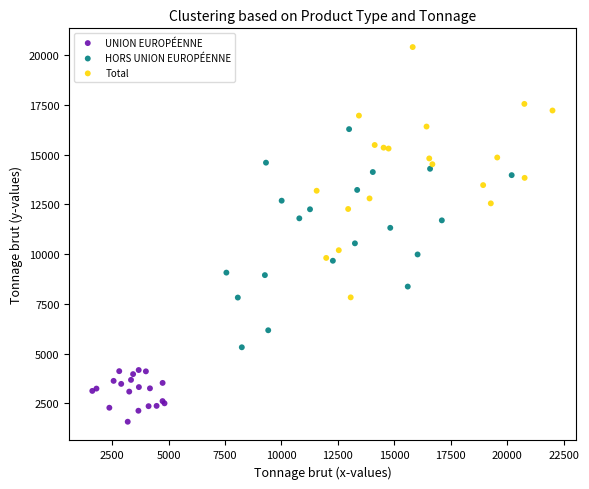

Which series reaches the maximum Y coordinate?

Total